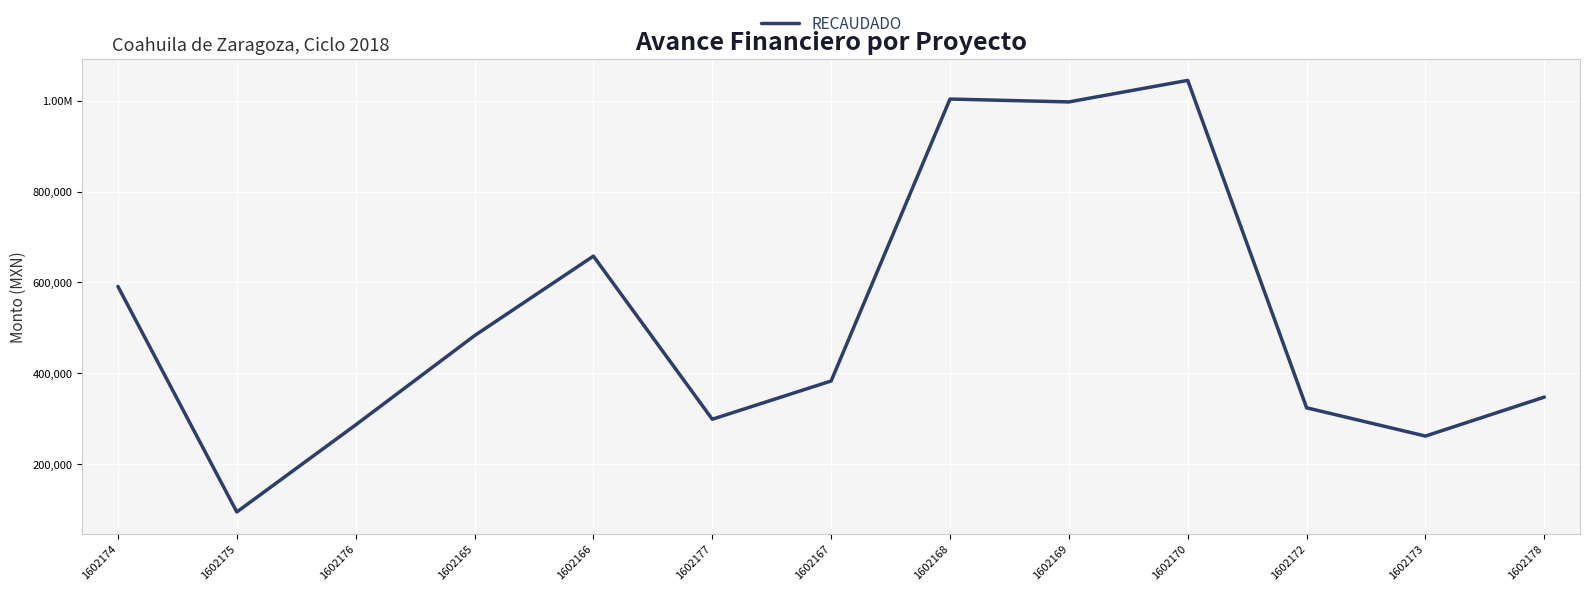

Is this an area chart (filled region under the line)?

No